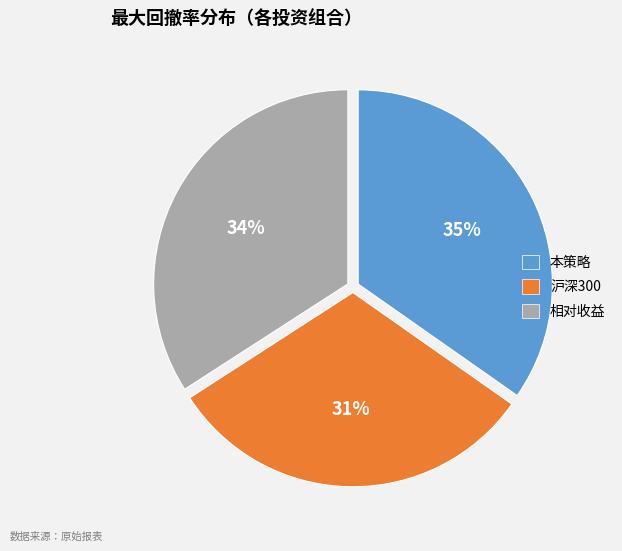

Which category has the biggest portion of the pie?

本策略